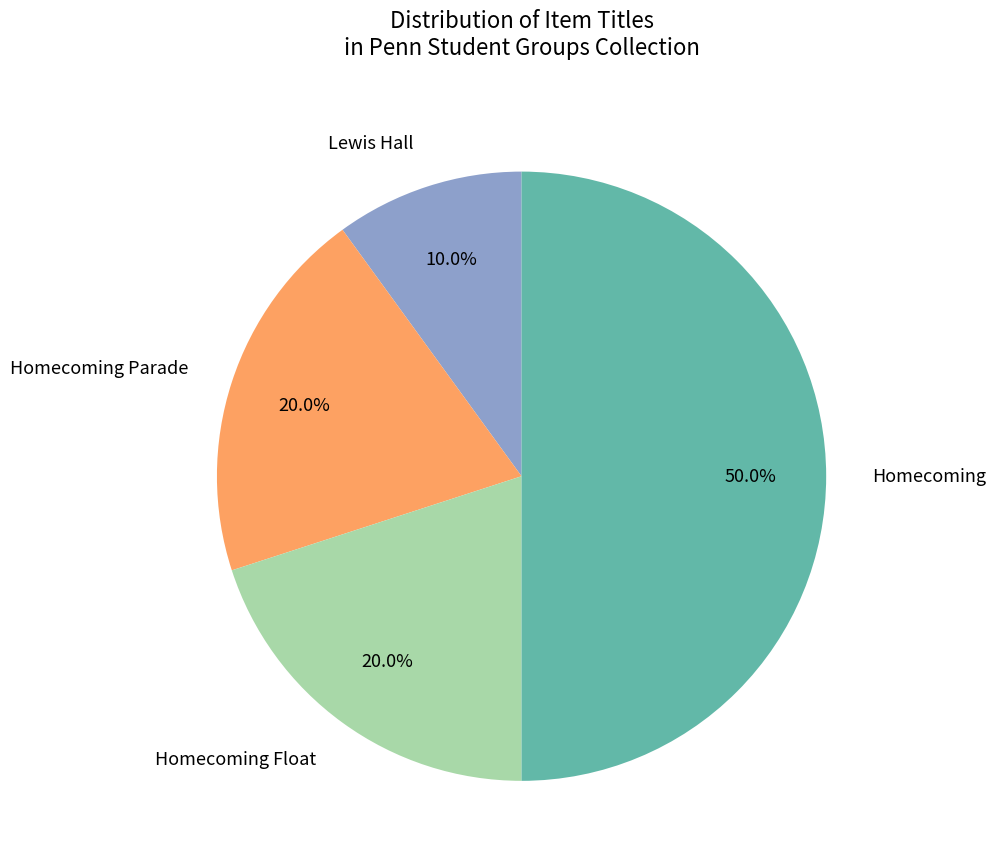

Approximately how many times larger is the value at Lewis Hall compared to Homecoming Parade?

0.5